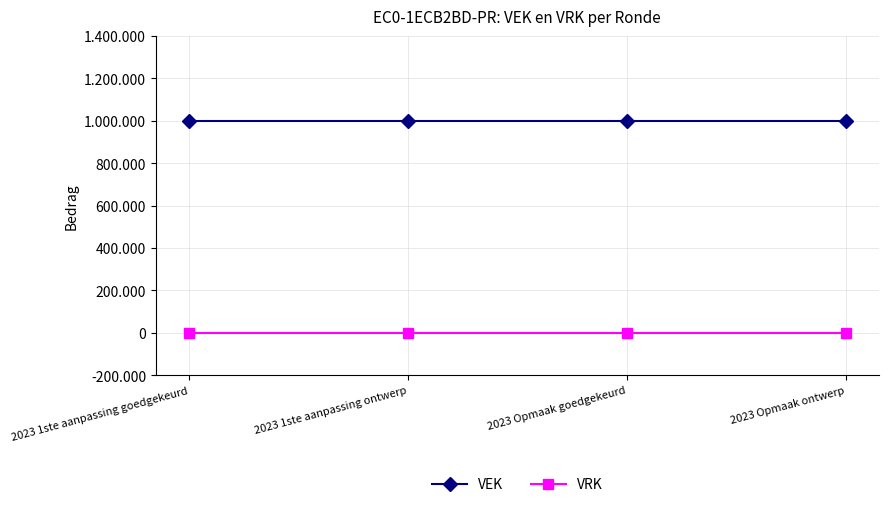

Is the value of VRK at 2023 Opmaak goedgekeurd greater than the value of VEK at 2023 Opmaak ontwerp?

No